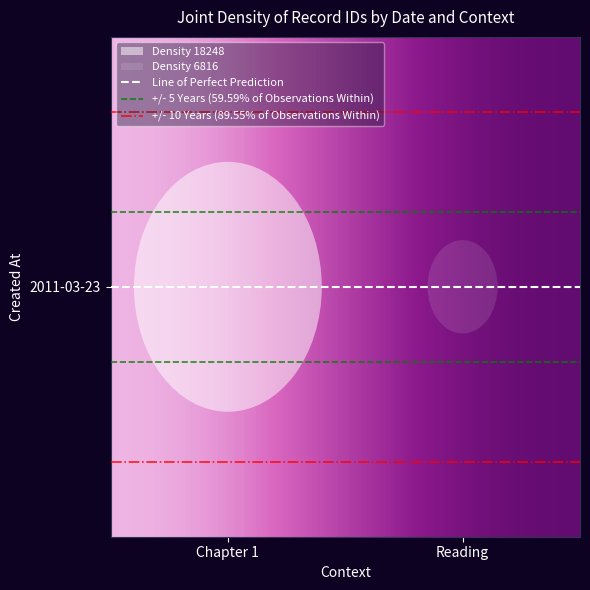

Rank the categories by +/- 10 Years (89.55% of Observations Within) value from lowest to highest.

Chapter 1, Reading